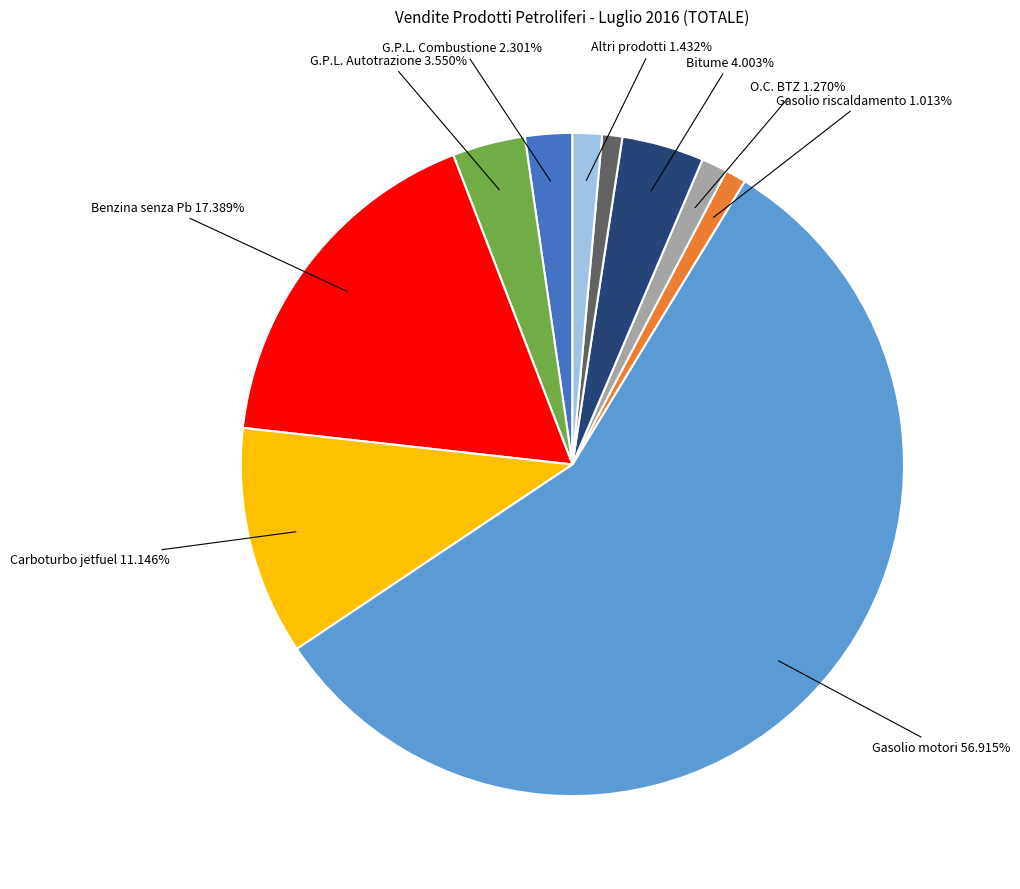

Does any single category account for the majority?

Yes